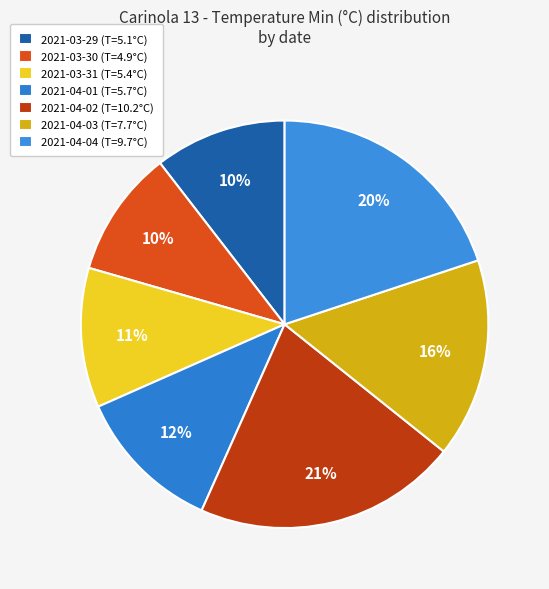

Count the number of slices in the pie.

7